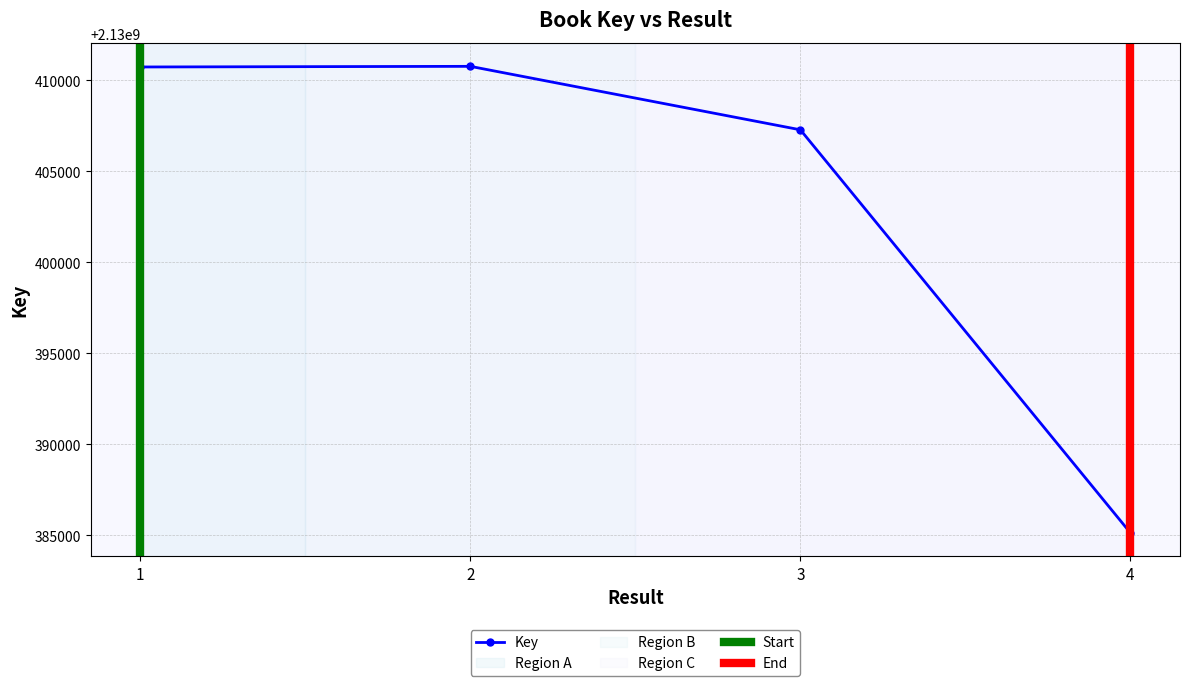

How many data points are less than 2130410741?

2